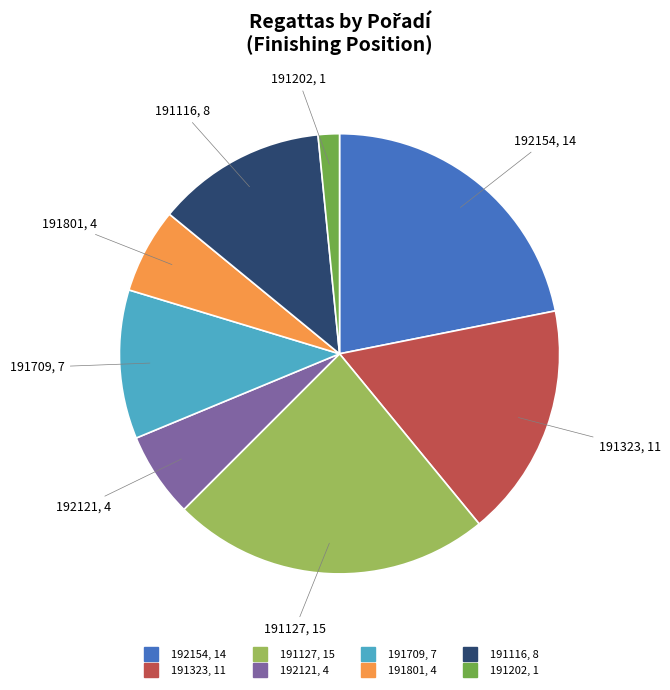

Between 191202 and 191323, which is larger?

191323